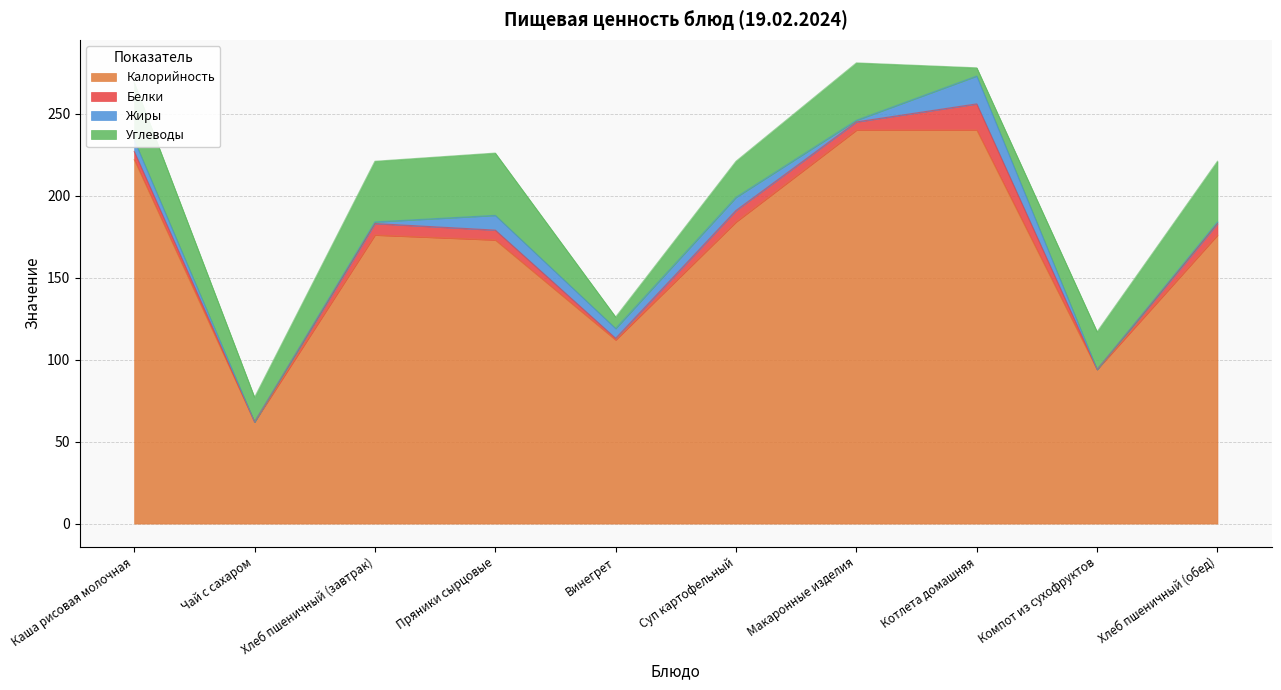

True or false: Белки has a value of 25 at Котлета домашняя.

False